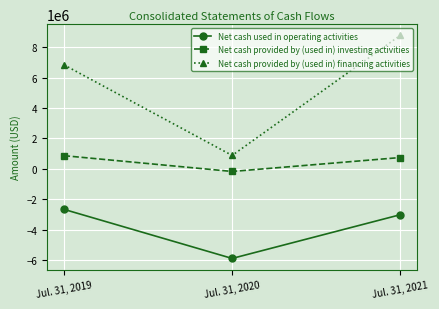

What is the difference between the highest and lowest values at Jul. 31, 2021?

11791592